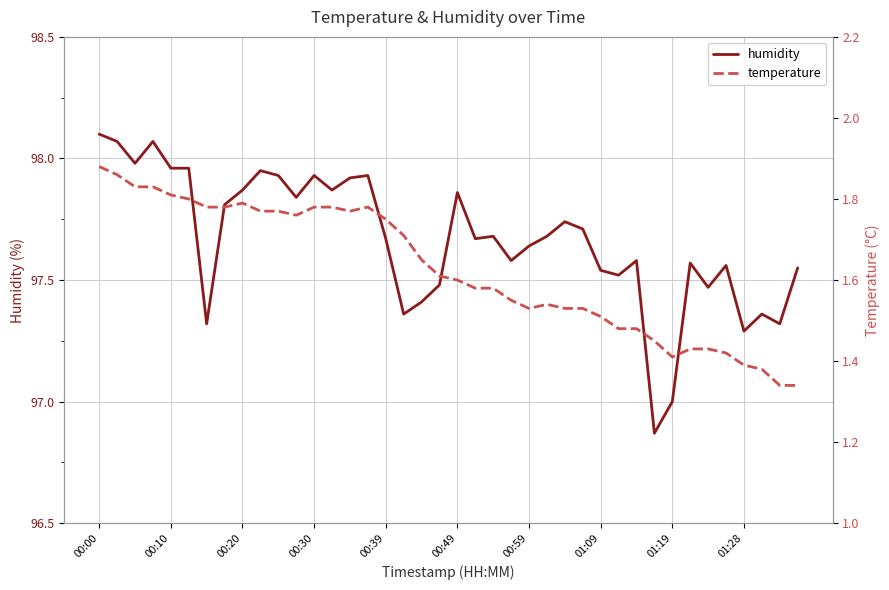

How many interior local peaks does the humidity series have?

11